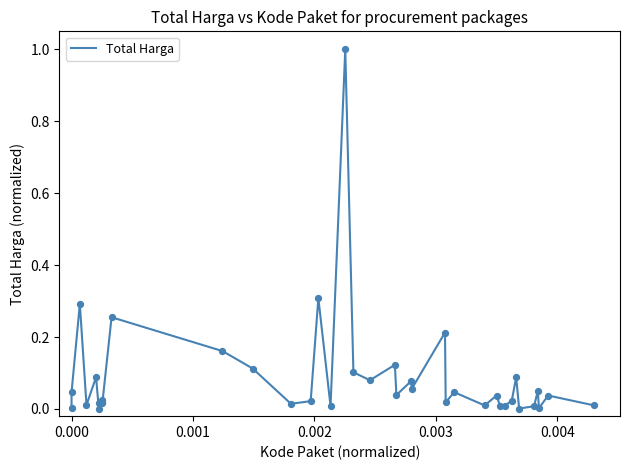

What is the difference between the maximum and minimum values?

1.0